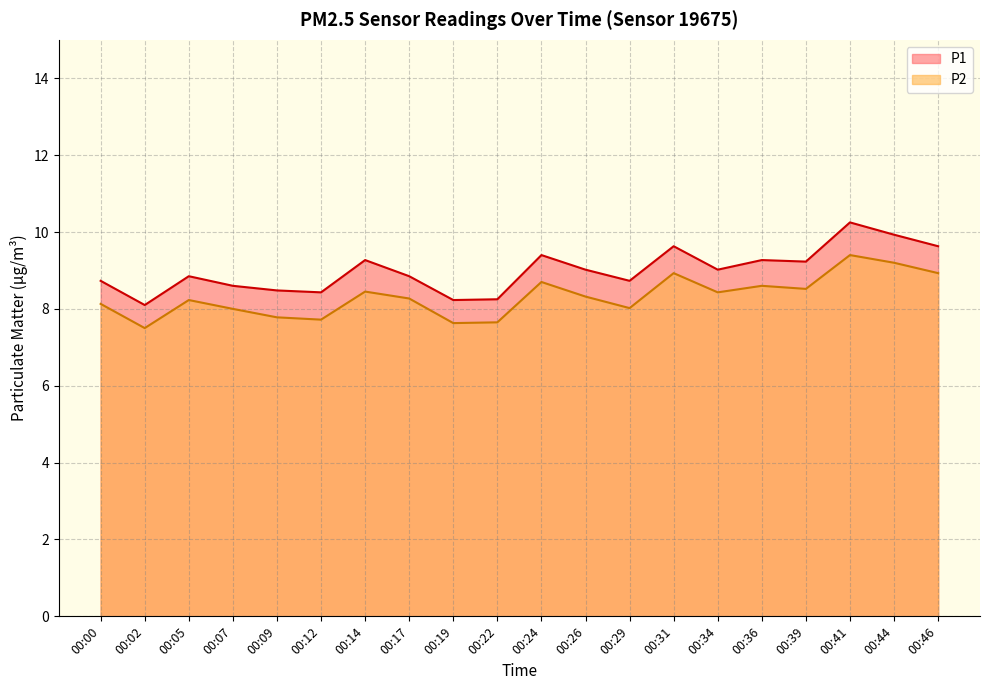

True or false: P2 and P1 intersect in this chart.

False